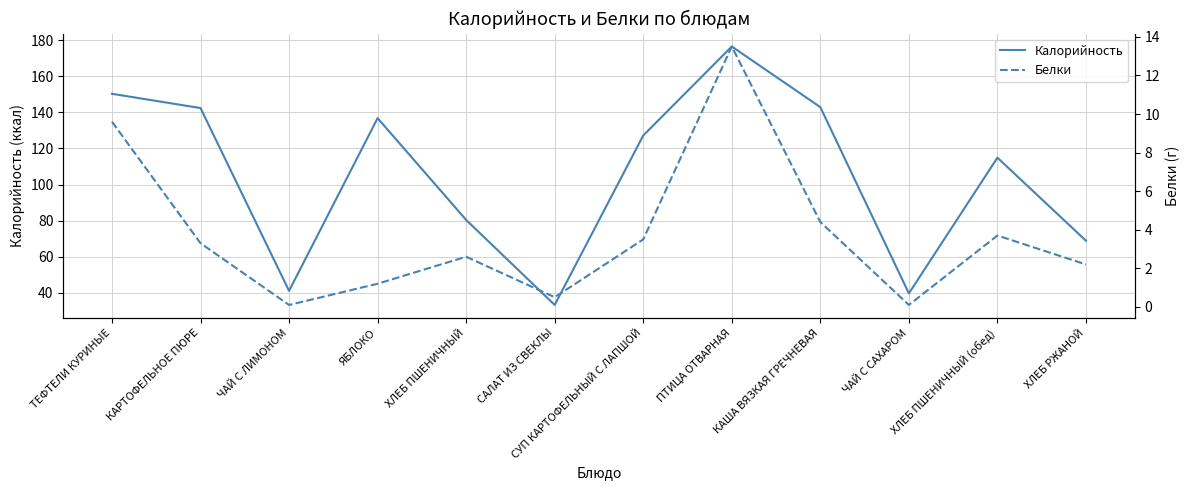

Where is Белки nearest to the value 6?

КАША ВЯЗКАЯ ГРЕЧНЕВАЯ